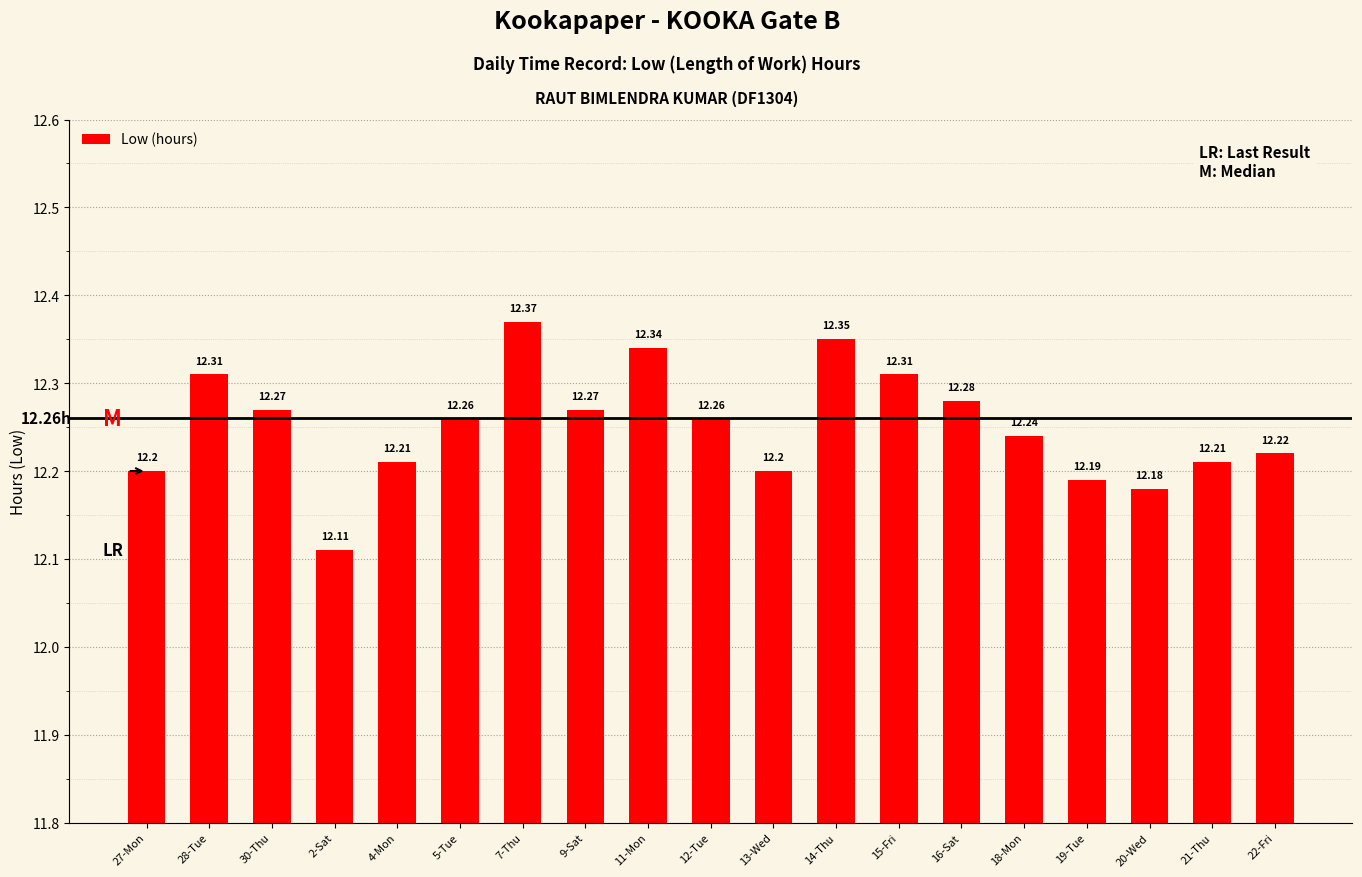

Between 11-Mon and 20-Wed, which is larger?

11-Mon